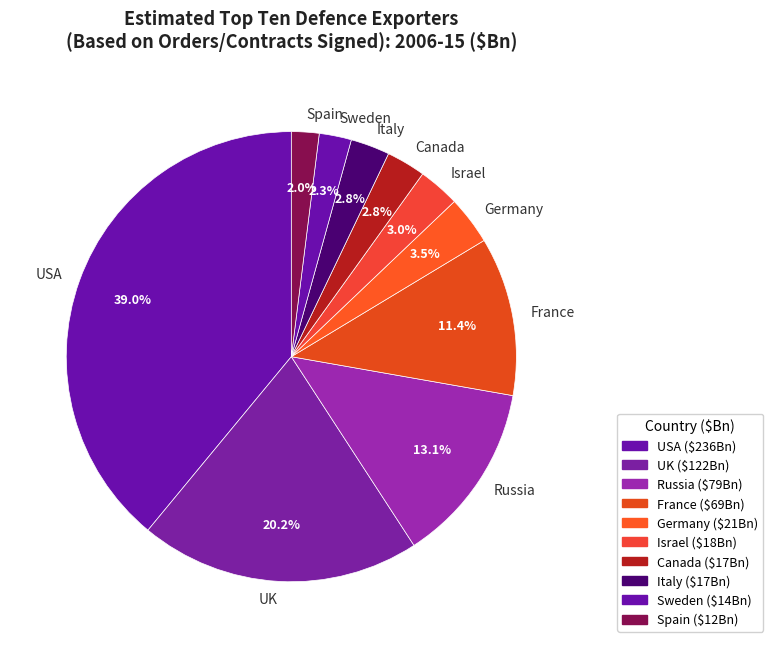

To the nearest percent, what is the combined percentage of UK and Canada?

23%